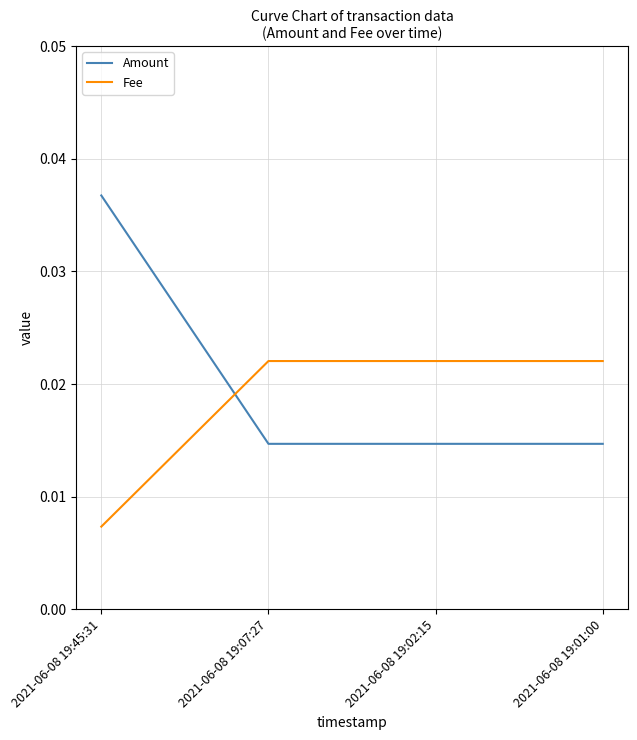

Between which two adjacent categories do Fee and Amount first intersect?

2021-06-08 19:45:31 and 2021-06-08 19:07:27